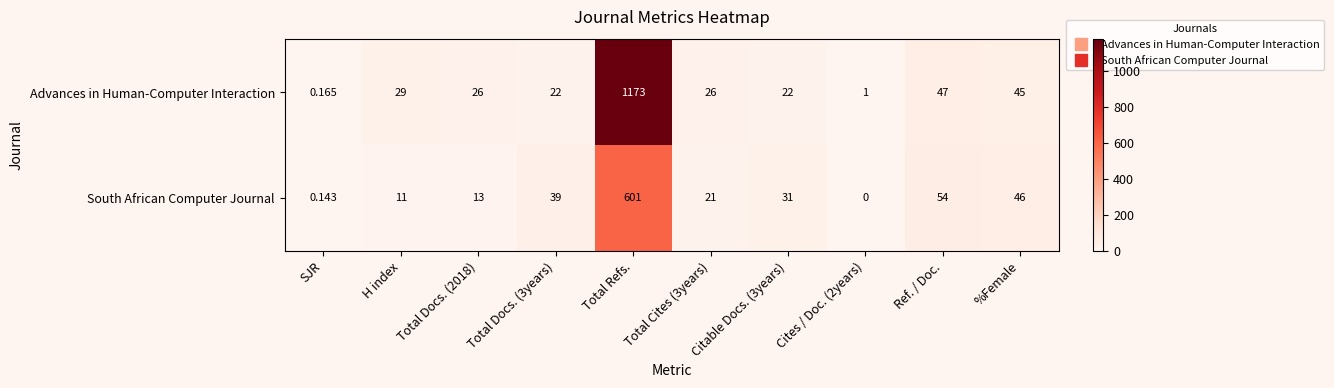

Which series has the widest spread of values?

Advances in Human-Computer Interaction